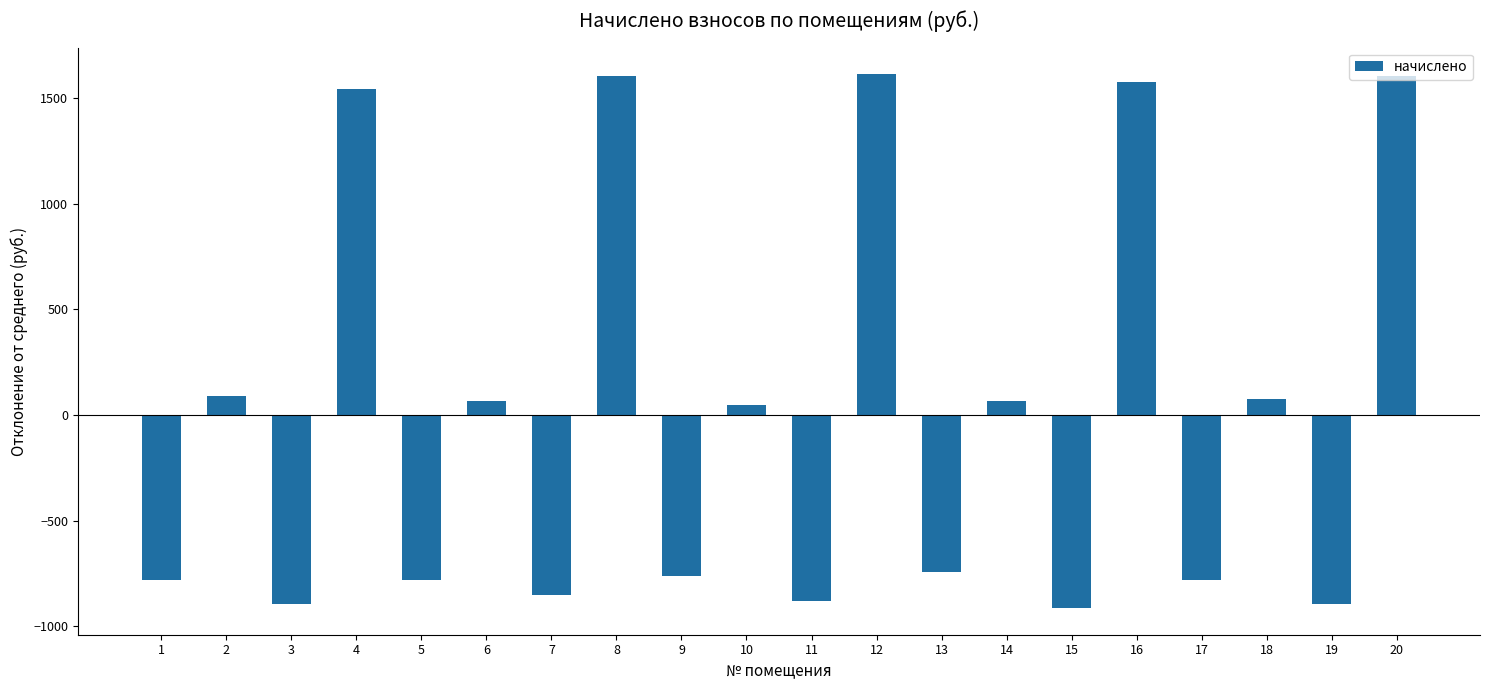

Are the bars horizontal?

No